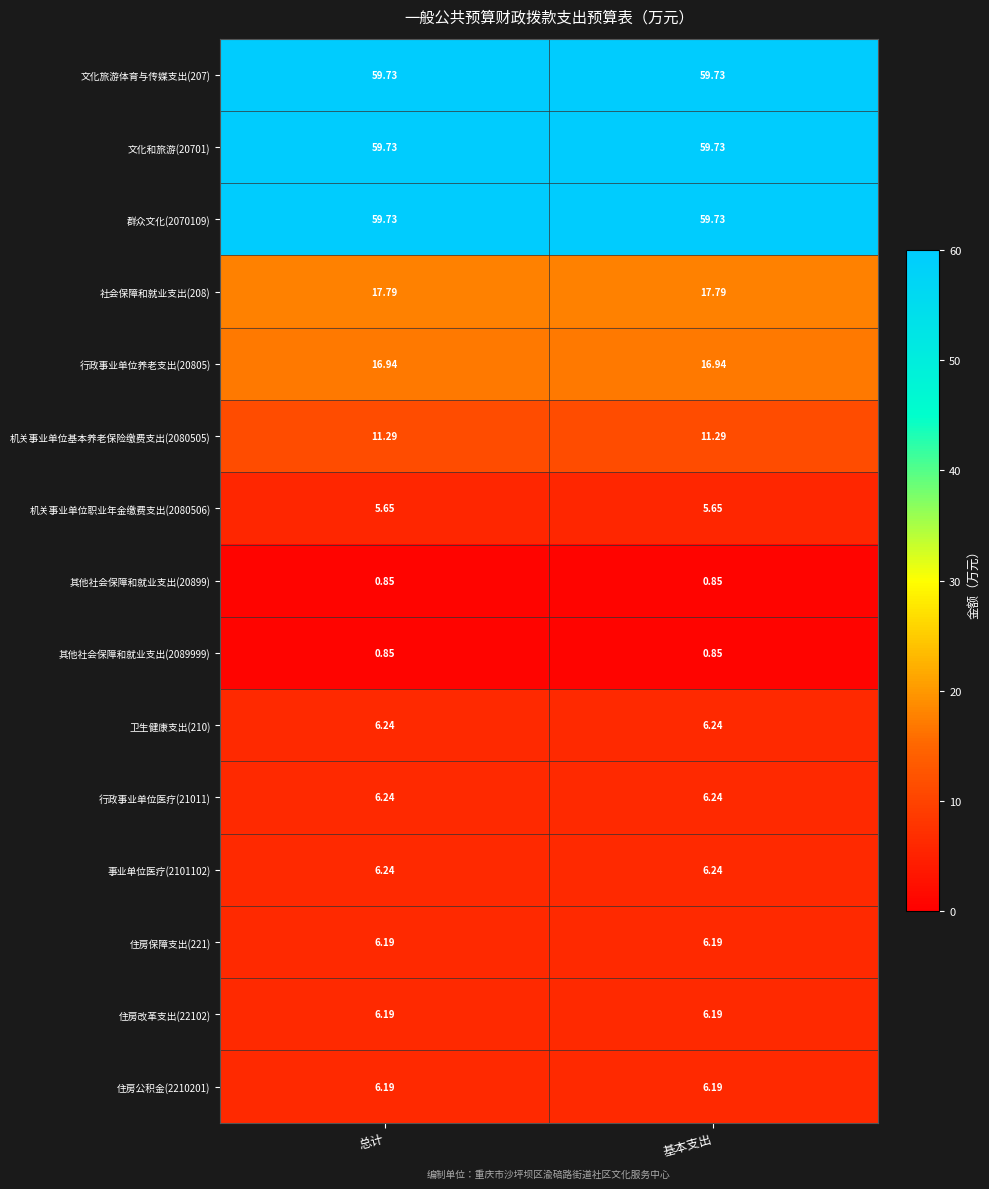

What is the difference between the highest and lowest values at 总计?

58.9